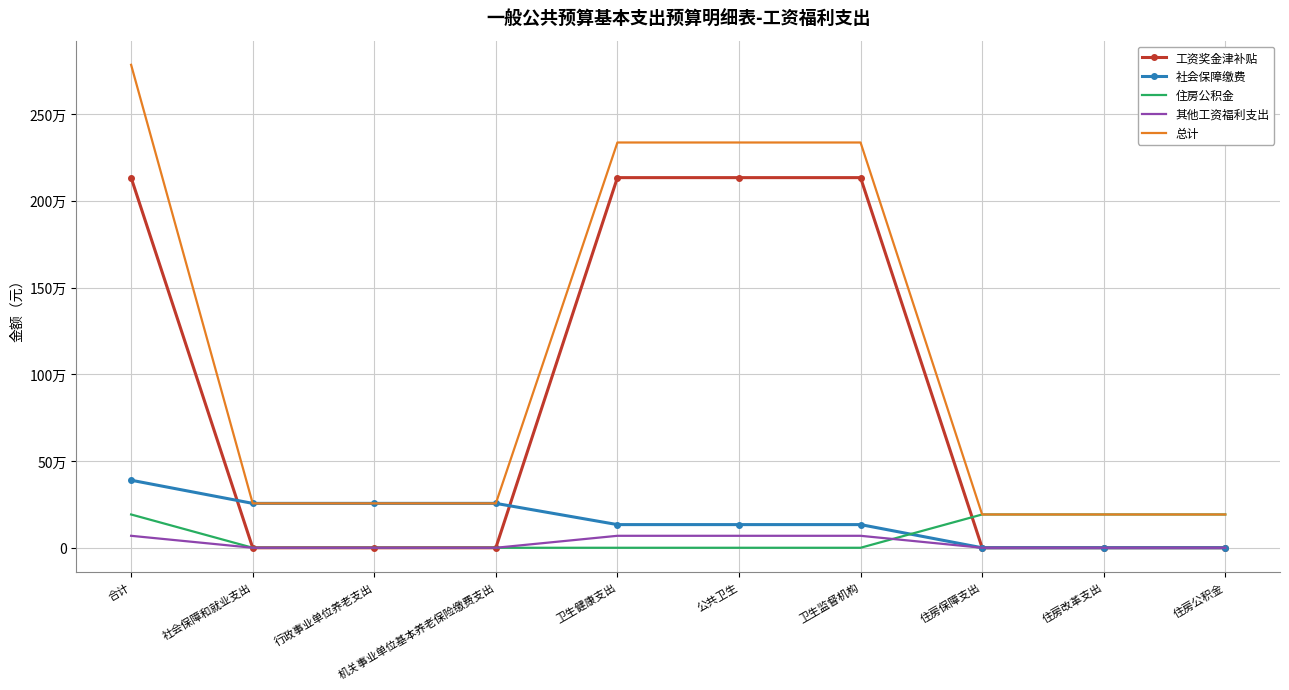

What is the total value across all series at 卫生监督机构?

4671991.8